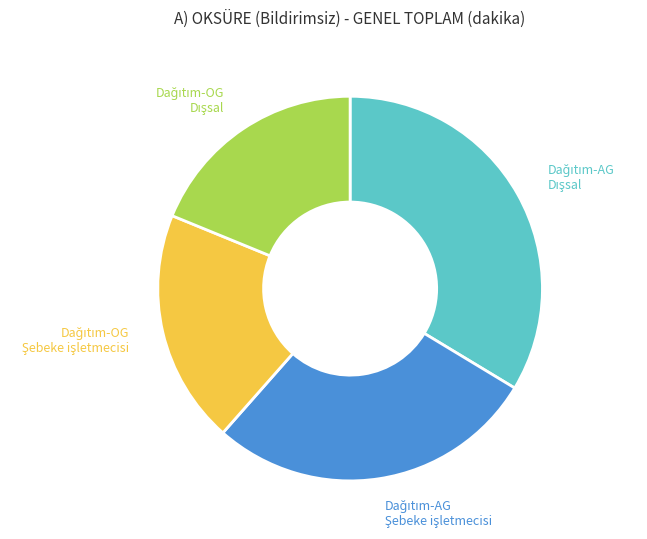

Does any single category account for the majority?

No